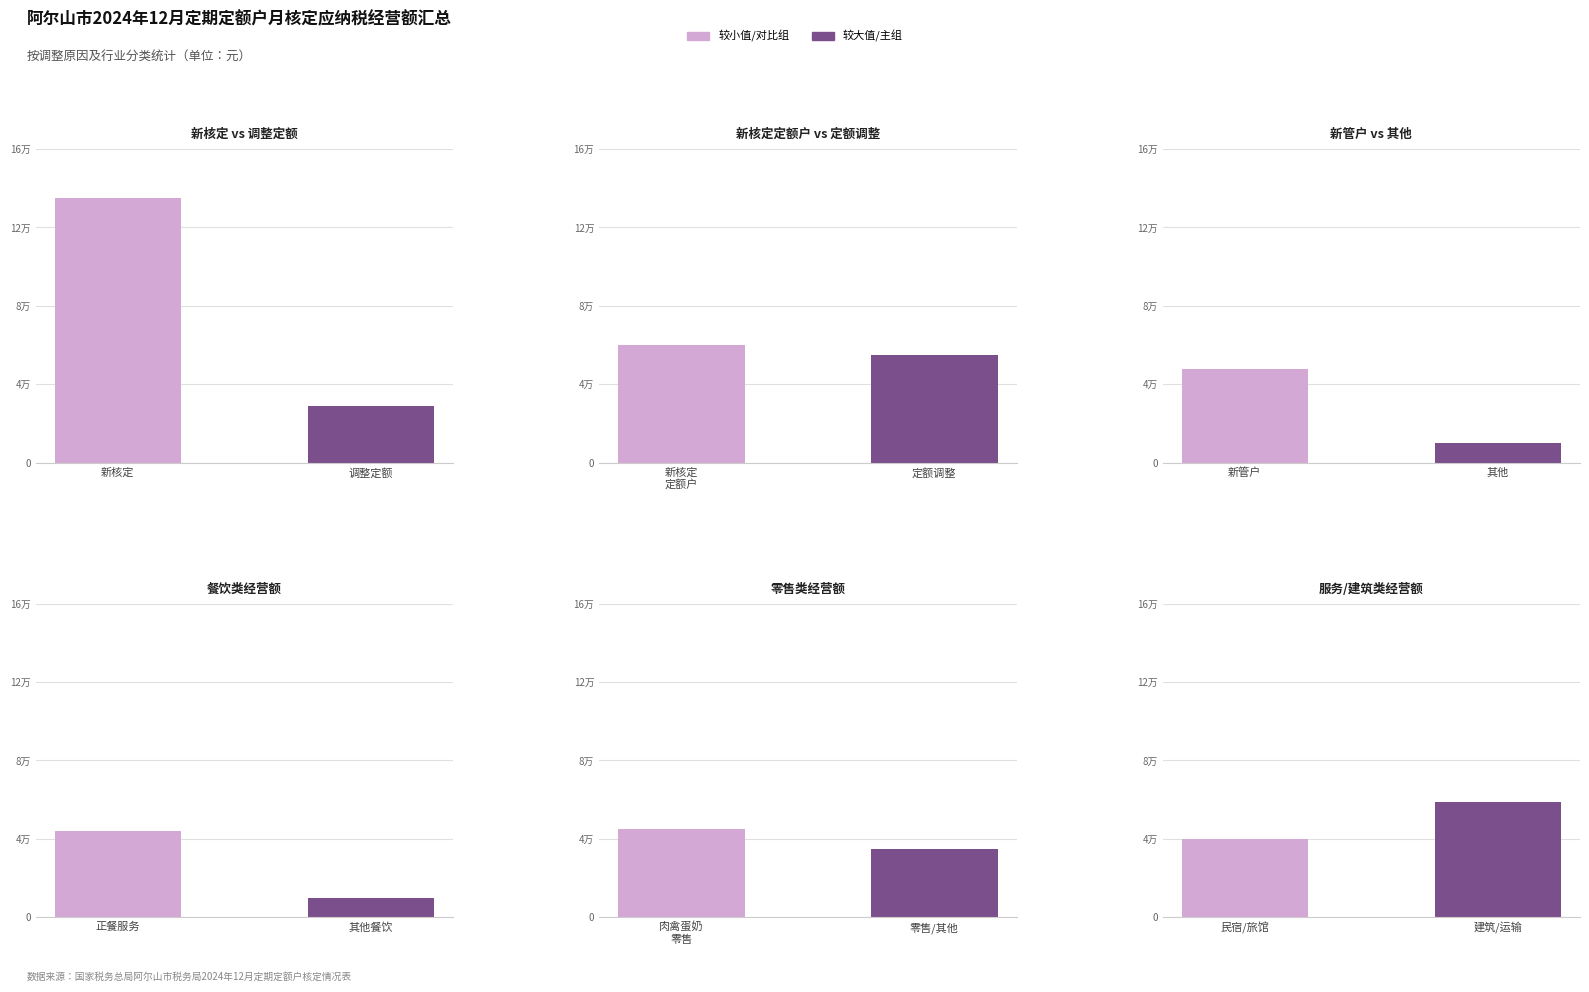

What is the smallest value displayed?

10000